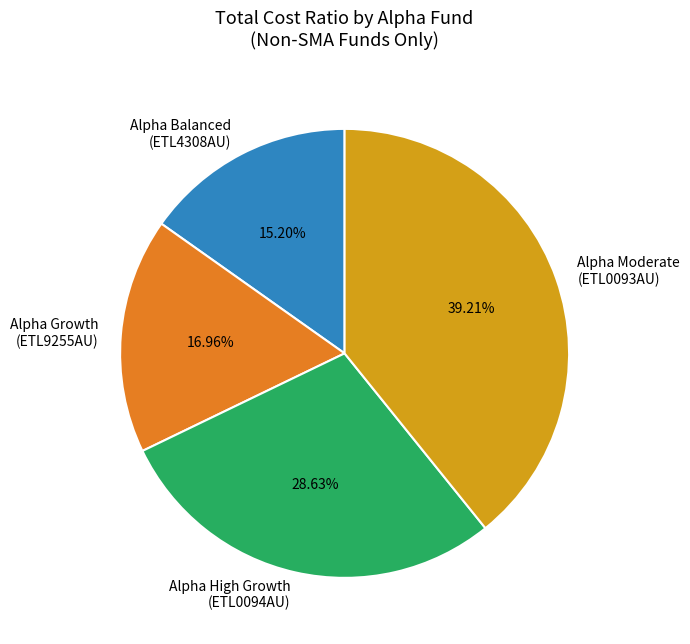

Combined, do Alpha Moderate (ETL0093AU) and Alpha Balanced (ETL4308AU) account for over 50%?

Yes